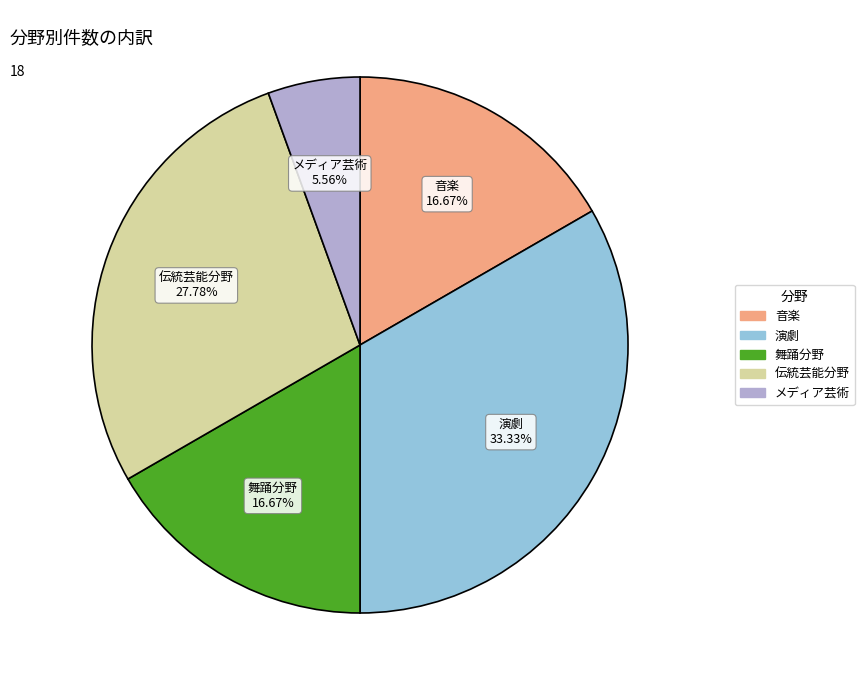

Is 演劇 the majority of the pie?

No